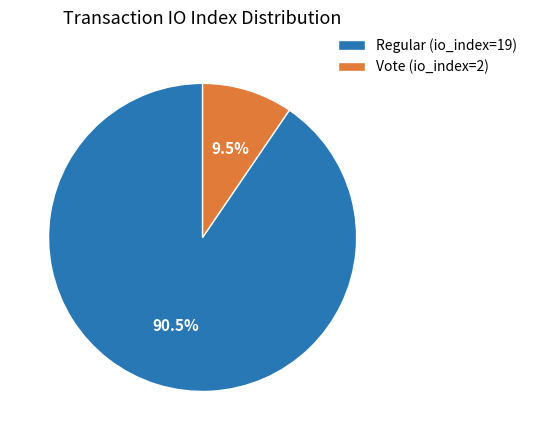

Rank the categories by value from highest to lowest.

Regular (io_index=19), Vote (io_index=2)